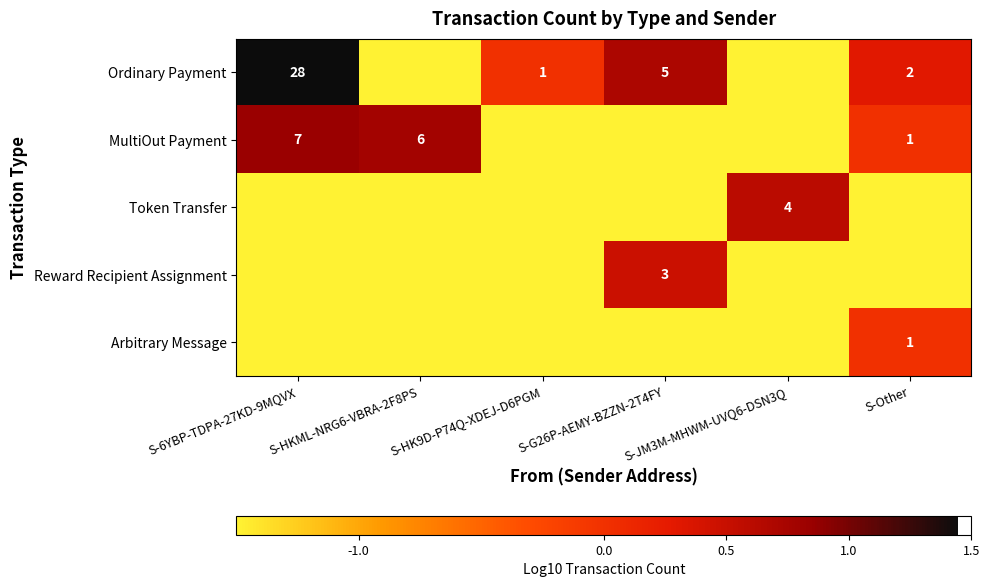

The Reward Recipient Assignment series shows 4.8 at S-G26P-AEMY-BZZN-2T4FY. True or false?

False